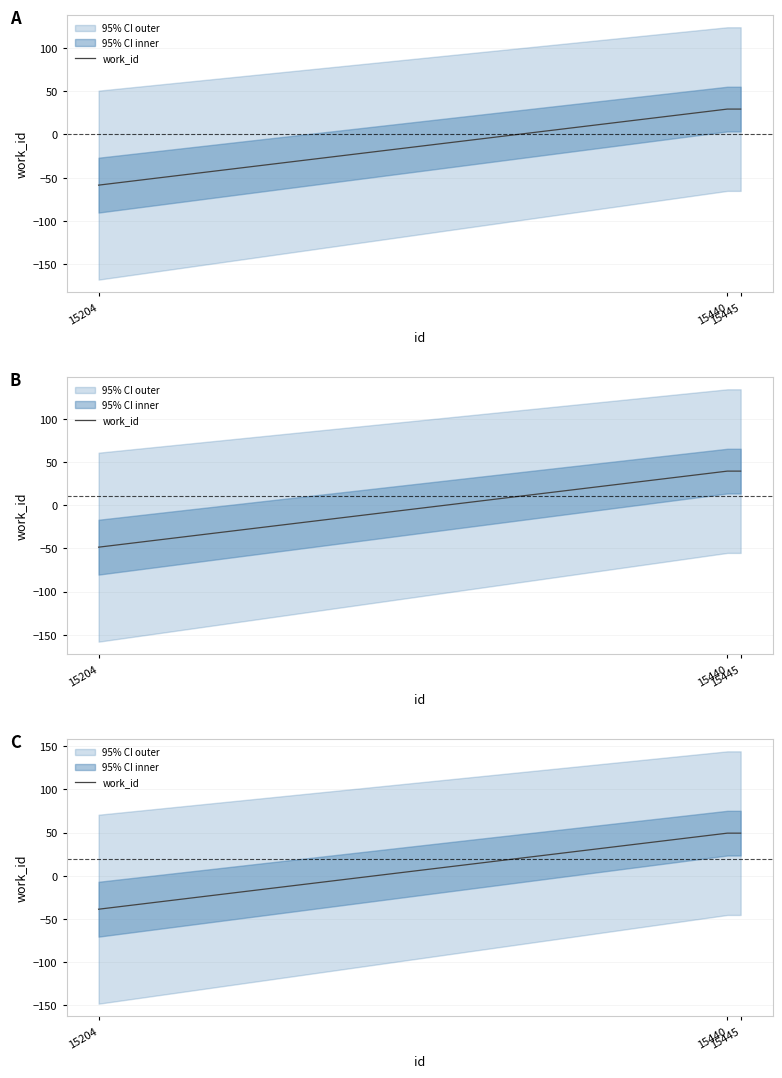

Does the chart have visible grid lines?

Yes